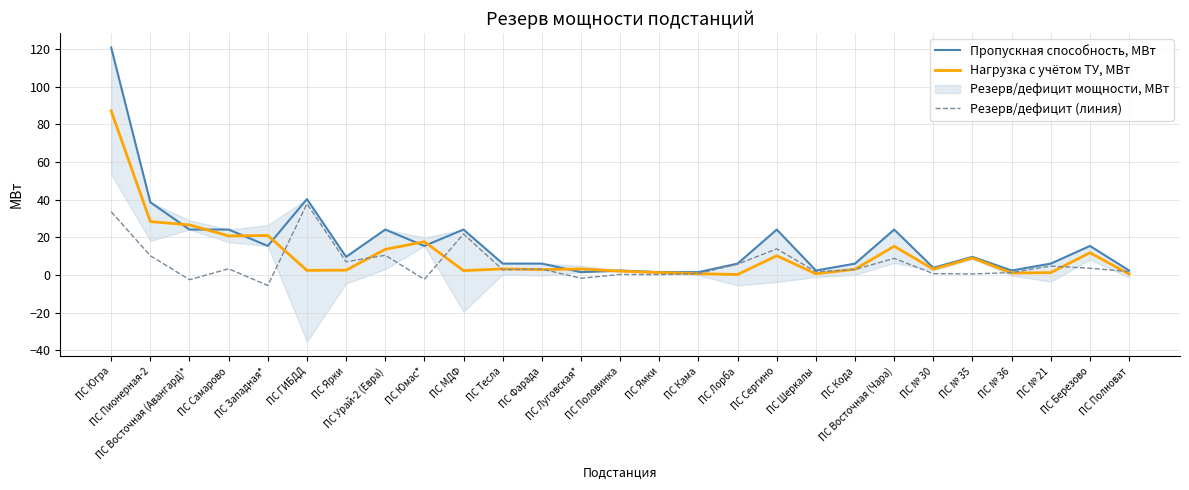

What is the label of the 27th point from the right?

ПС Югра